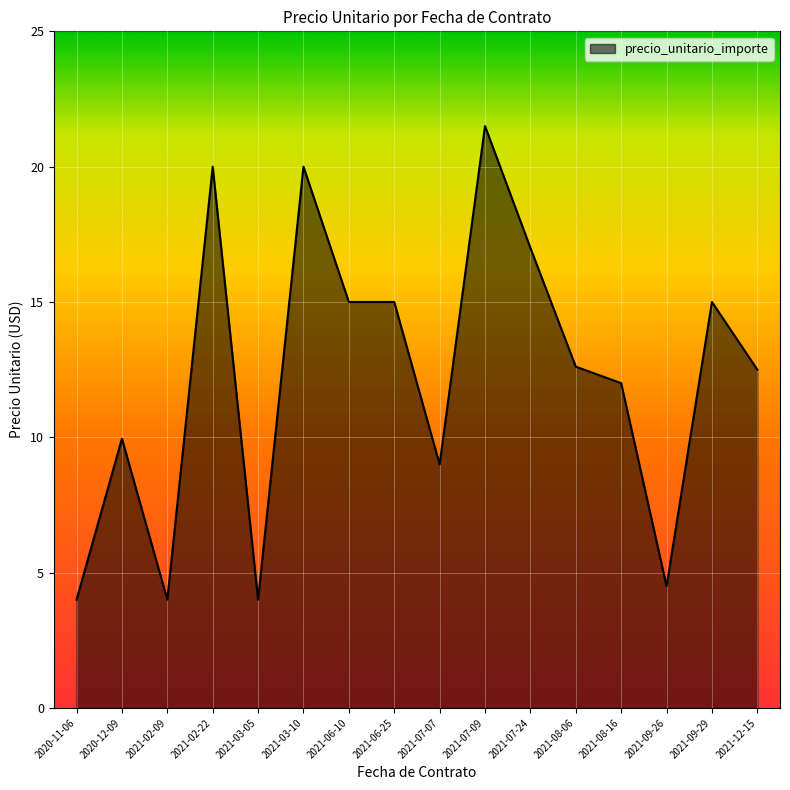

What position from the right is 2021-07-07?

8